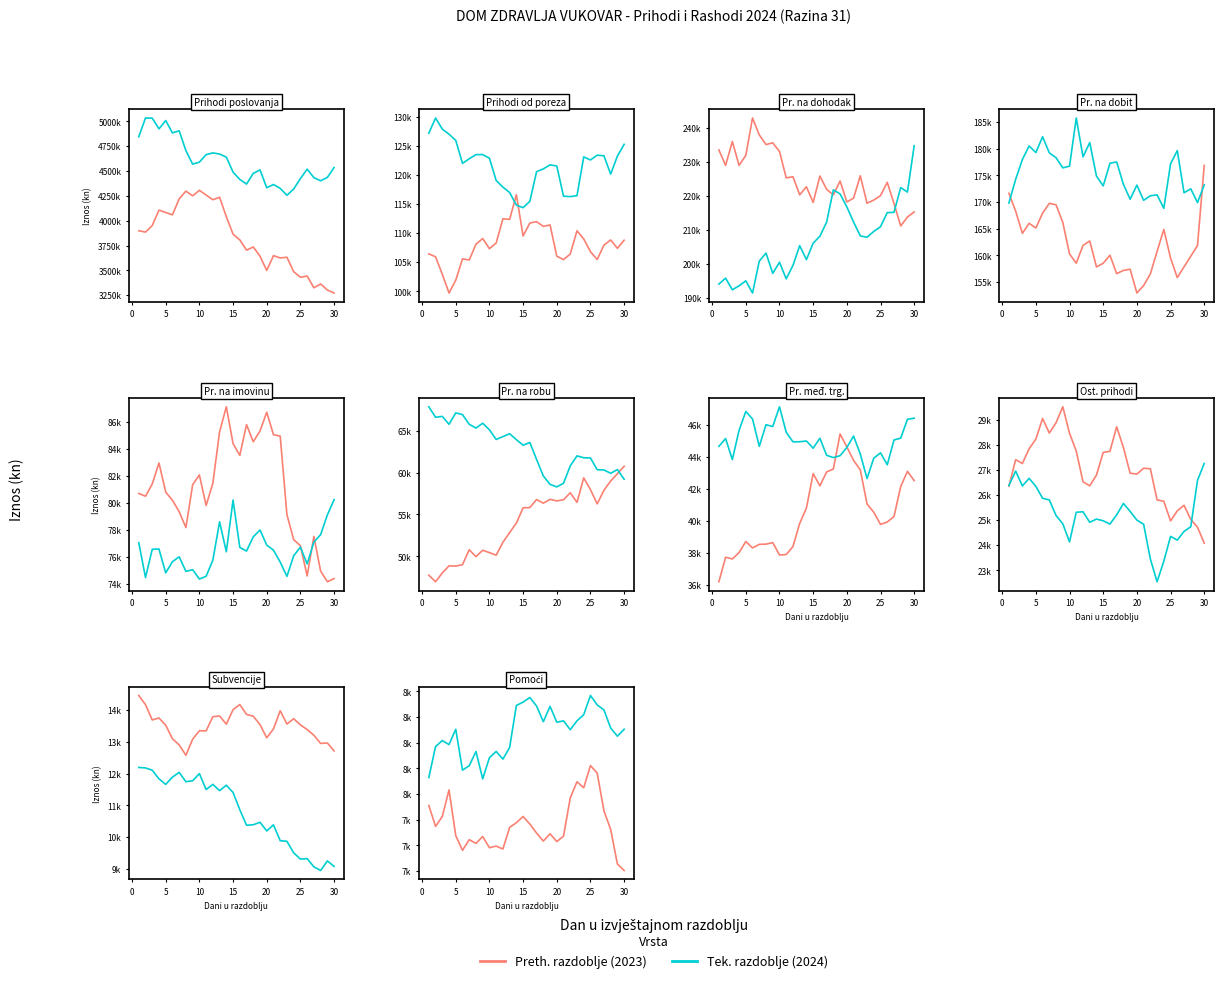

What is the minimum value for Tek. razdoblje?

7647.6